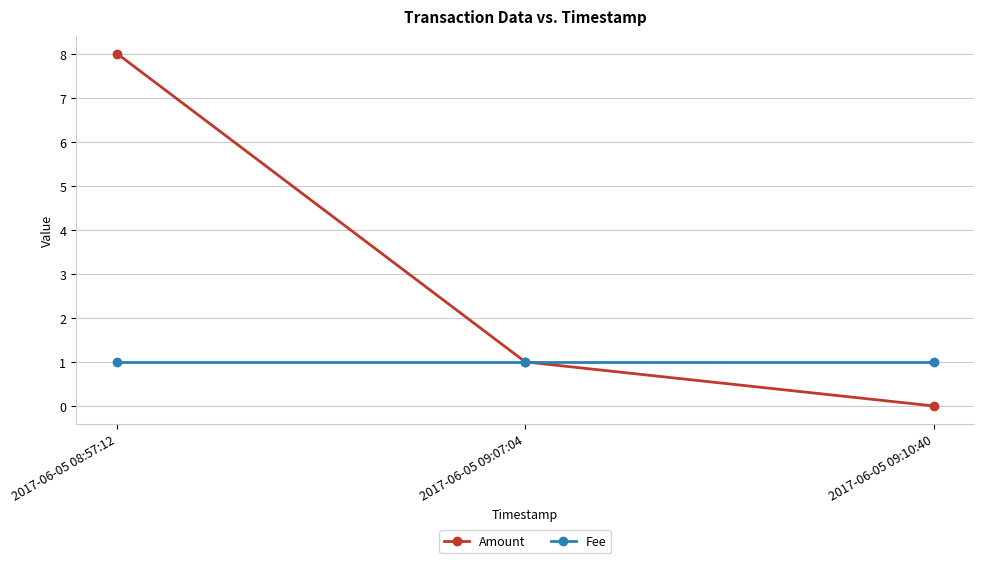

What is the sum of all Amount values?

9